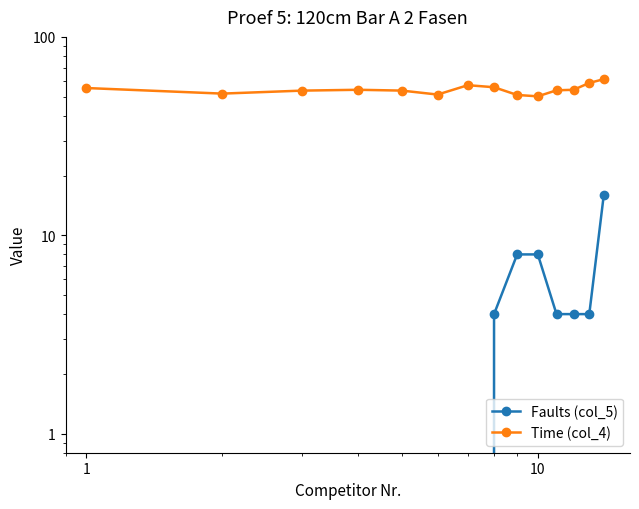

Which series has the largest range (max minus min)?

Faults (col_5)